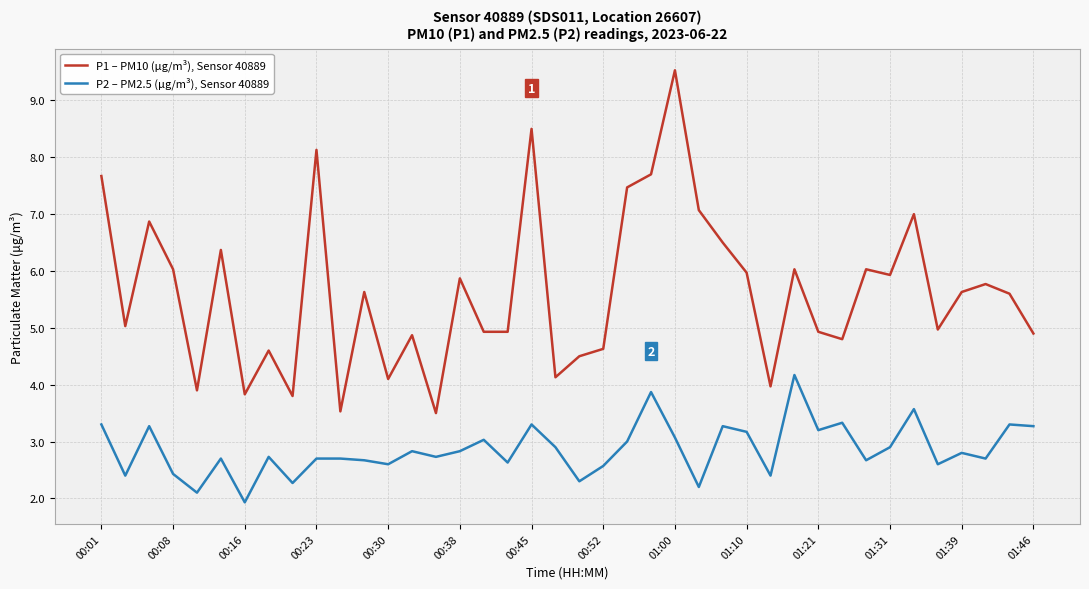

List the series in order of their overall mean, lowest first.

P2 – PM2.5 (µg/m³), Sensor 40889, P1 – PM10 (µg/m³), Sensor 40889